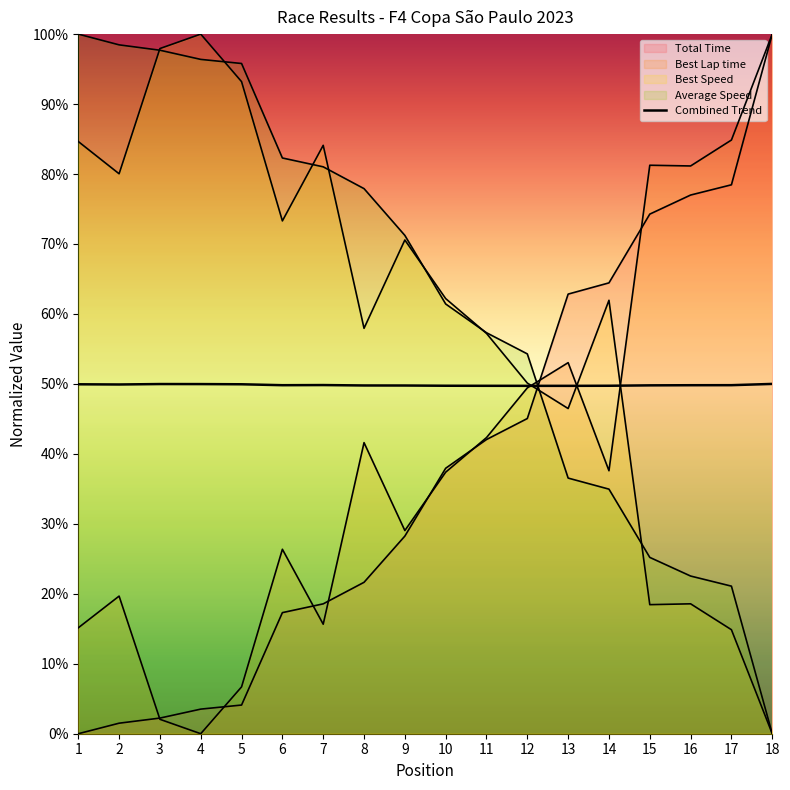

How many data points in Best Lap time are above 37?

10